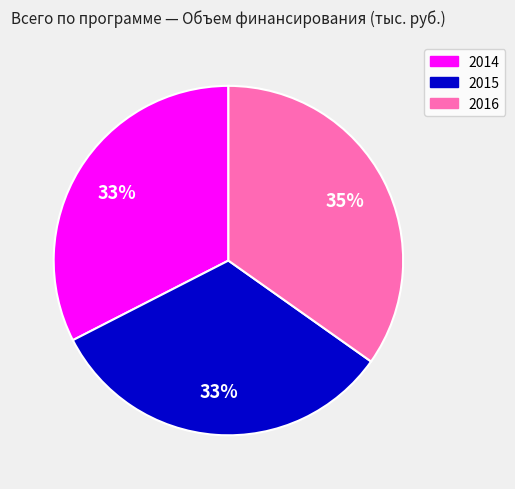

Does any single category account for the majority?

No